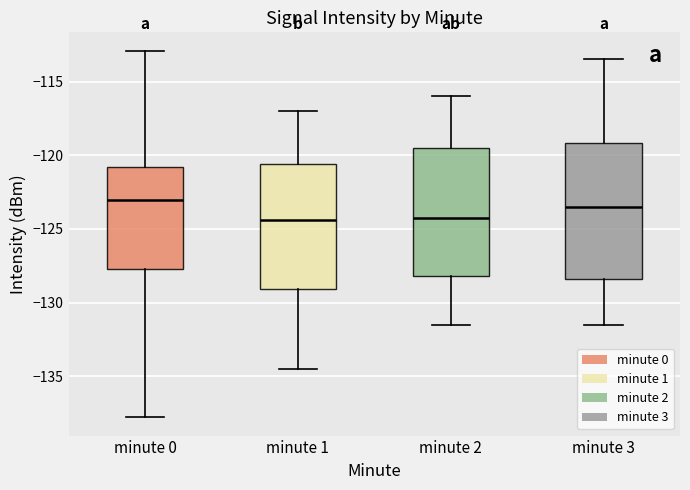

Comparing the boxes themselves (not the whiskers), which one is the tallest?

minute 3